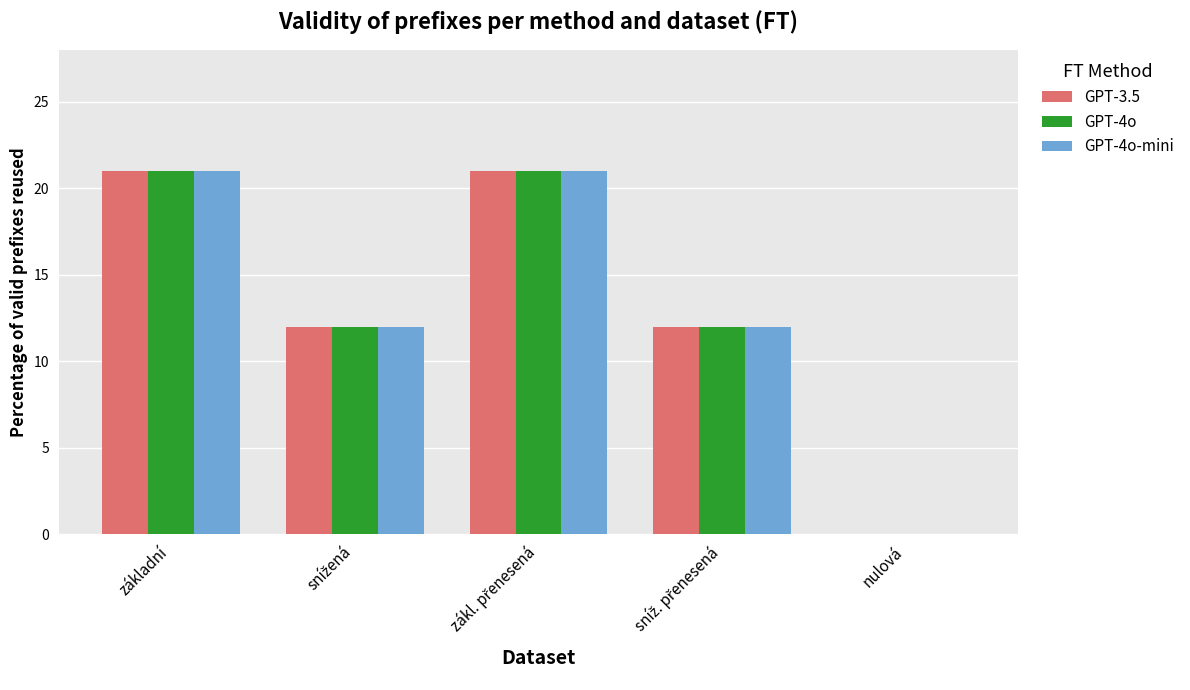

What are all the series names shown in the legend?

GPT-3.5, GPT-4o, GPT-4o-mini